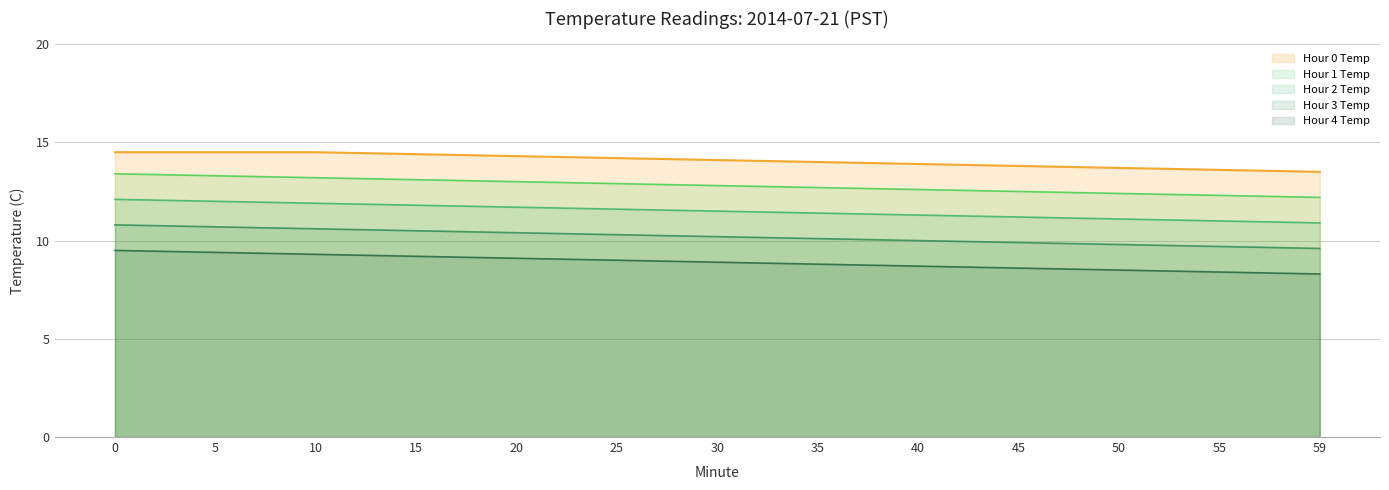

Reading left to right, list all the values displayed in this chart.

Hour 0 Temp: 0=14.5	5=14.5	10=14.5	15=14.4	20=14.3	25=14.2	30=14.1	35=14.0	40=13.9	45=13.8	50=13.7	55=13.6	59=13.5
Hour 1 Temp: 0=13.4	5=13.3	10=13.2	15=13.1	20=13.0	25=12.9	30=12.8	35=12.7	40=12.6	45=12.5	50=12.4	55=12.3	59=12.2
Hour 2 Temp: 0=12.1	5=12.0	10=11.9	15=11.8	20=11.7	25=11.6	30=11.5	35=11.4	40=11.3	45=11.2	50=11.1	55=11.0	59=10.9
Hour 3 Temp: 0=10.8	5=10.7	10=10.6	15=10.5	20=10.4	25=10.3	30=10.2	35=10.1	40=10.0	45=9.9	50=9.8	55=9.7	59=9.6
Hour 4 Temp: 0=9.5	5=9.4	10=9.3	15=9.2	20=9.1	25=9.0	30=8.9	35=8.8	40=8.7	45=8.6	50=8.5	55=8.4	59=8.3